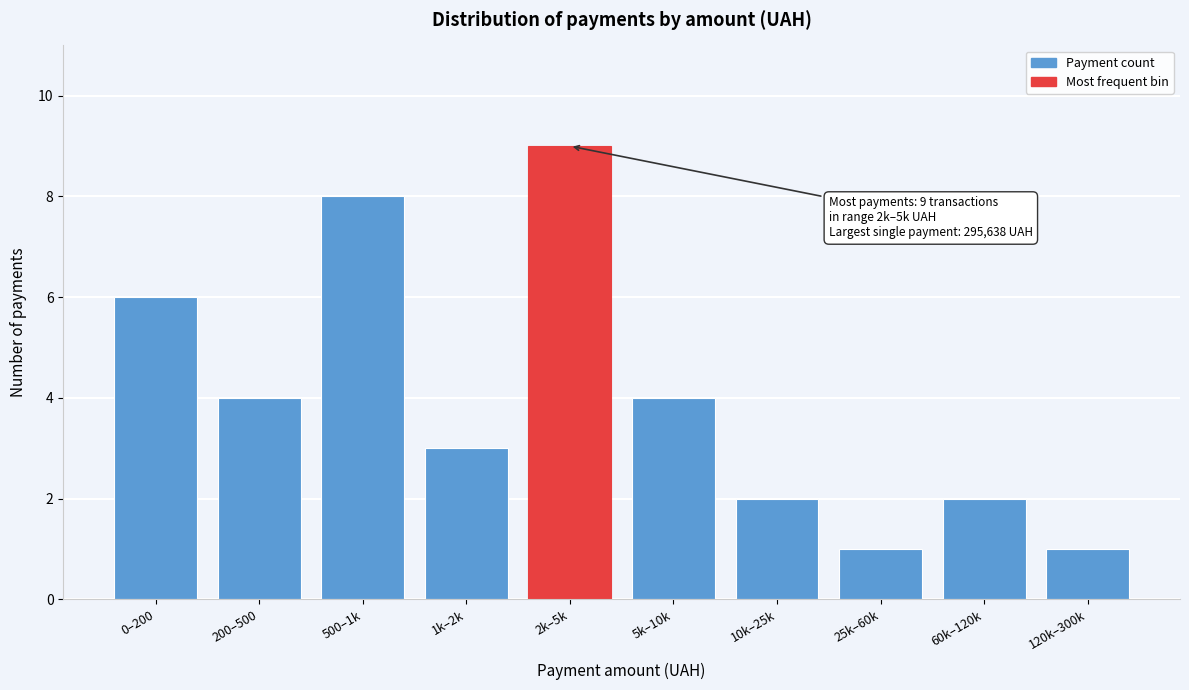

Reading right to left, transcribe all the data shown in this chart.

120k–300k=1	60k–120k=2	25k–60k=1	10k–25k=2	5k–10k=4	2k–5k=9	1k–2k=3	500–1k=8	200–500=4	0–200=6